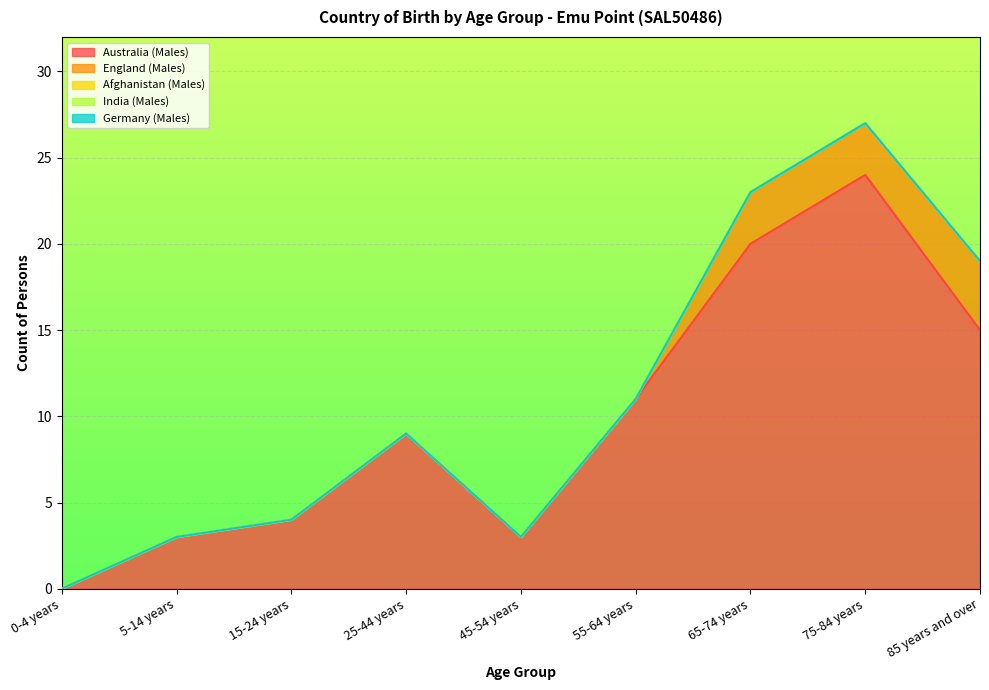

At how many categories does at least one series exceed 21?

1